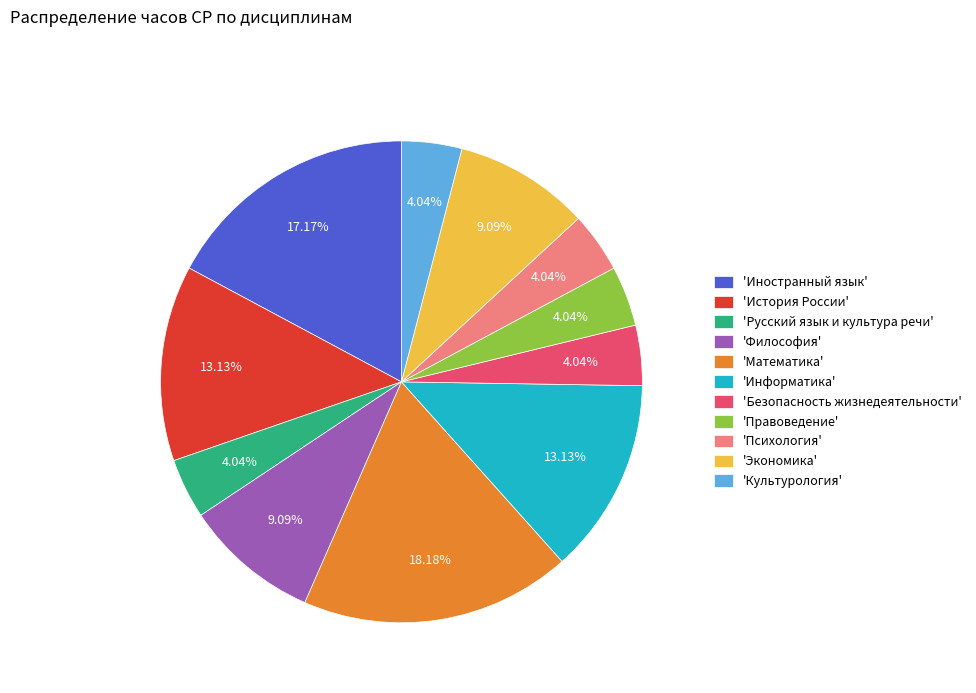

Between 'Экономика' and 'Информатика', which is larger?

'Информатика'